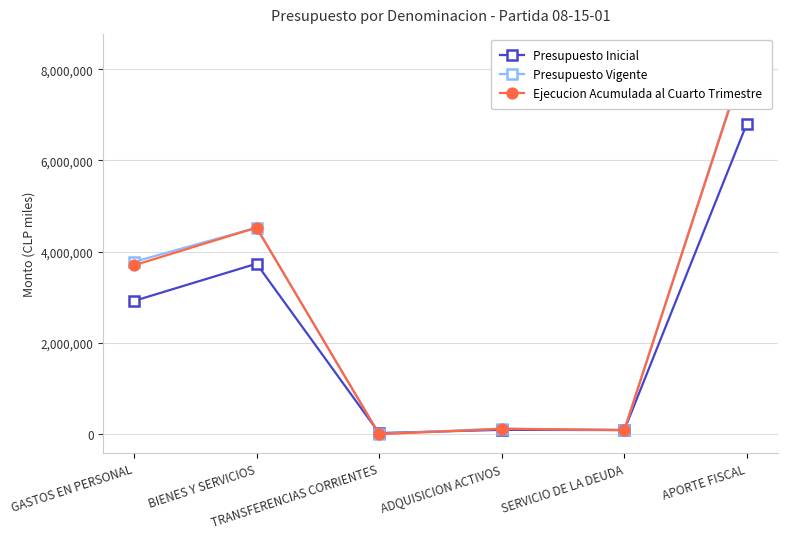

At which category does Ejecucion Acumulada al Cuarto Trimestre reach its first local peak?

BIENES Y SERVICIOS